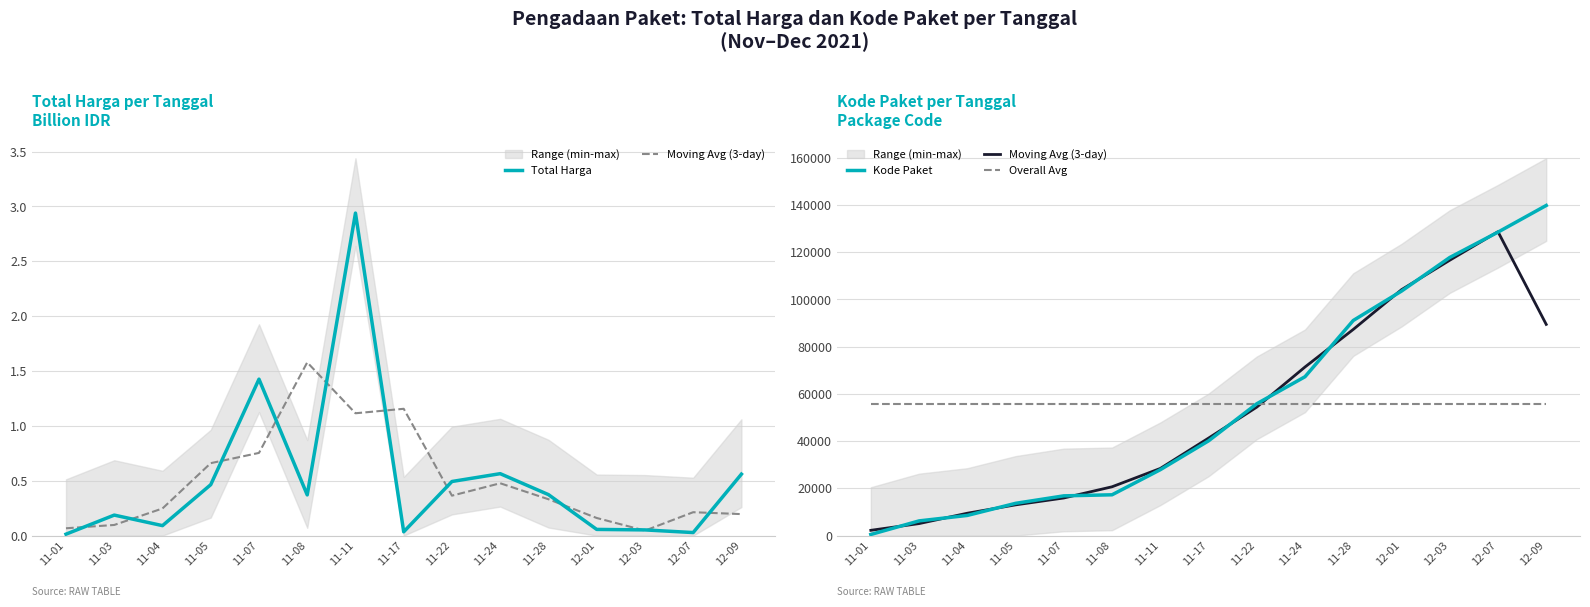

Between 11-04 and 11-08, which series saw the biggest shift?

Moving Avg (3-day)